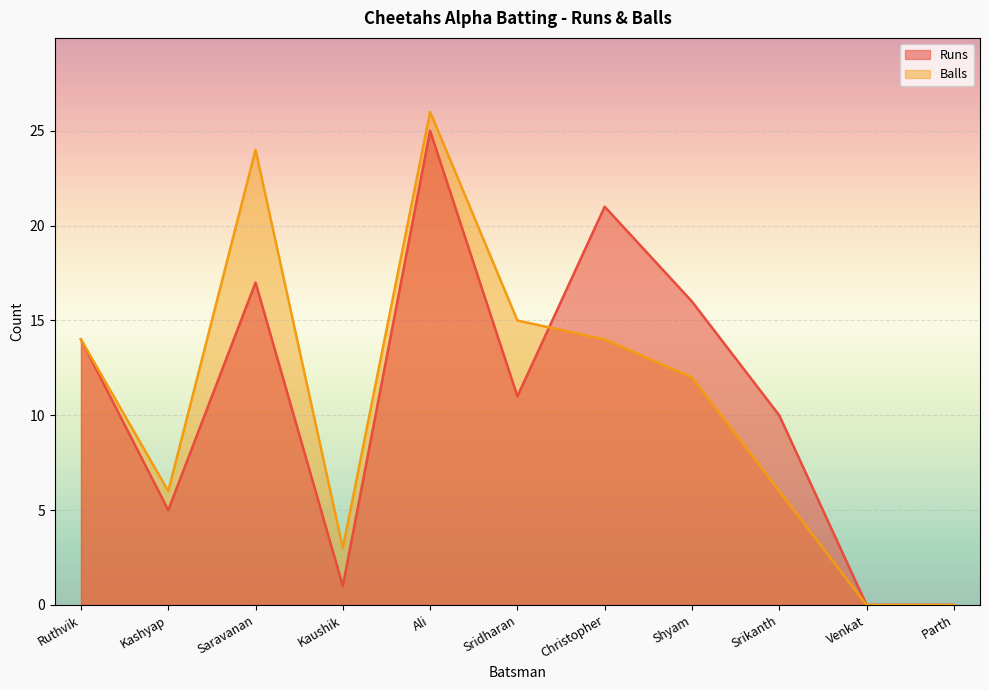

Reading left to right, extract all data points from this chart.

Runs: Ruthvik=14	Kashyap=5	Saravanan=17	Kaushik=1	Ali=25	Sridharan=11	Christopher=21	Shyam=16	Srikanth=10	Venkat=0	Parth=0
Balls: Ruthvik=14	Kashyap=6	Saravanan=24	Kaushik=3	Ali=26	Sridharan=15	Christopher=14	Shyam=12	Srikanth=6	Venkat=0	Parth=0